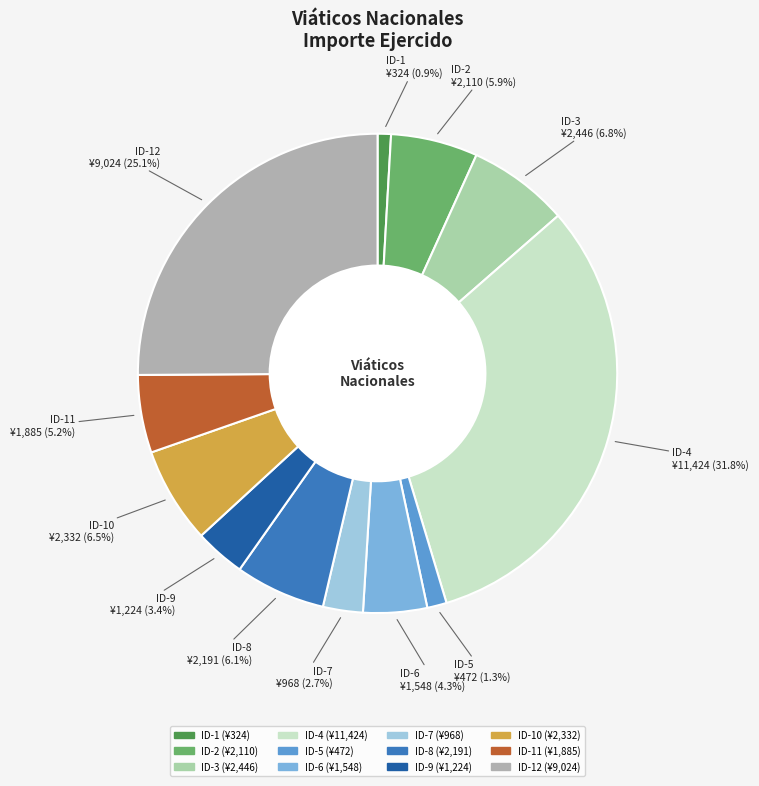

Which has a higher value, ID-8 or ID-12?

ID-12